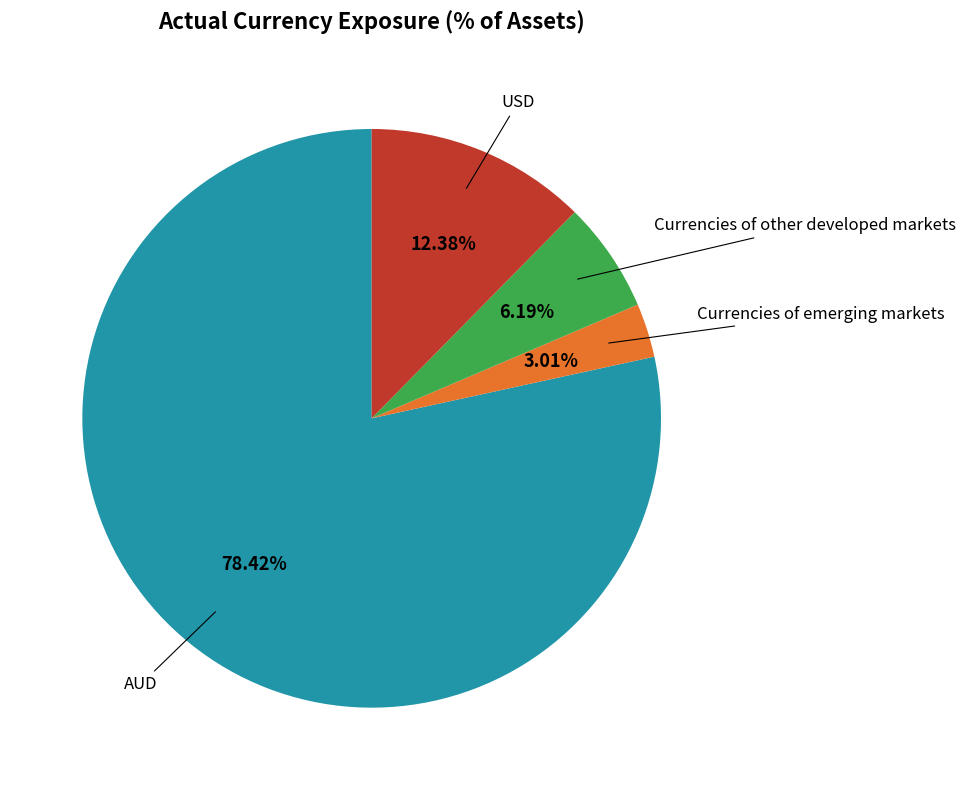

Does any single category account for the majority?

Yes